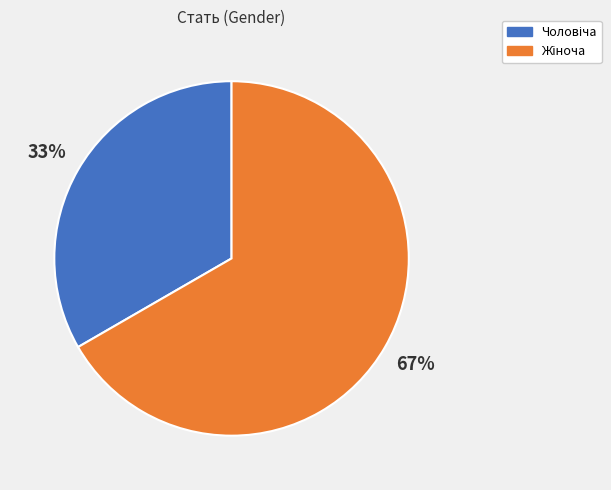

To the nearest percent, what is the average slice percentage?

50%